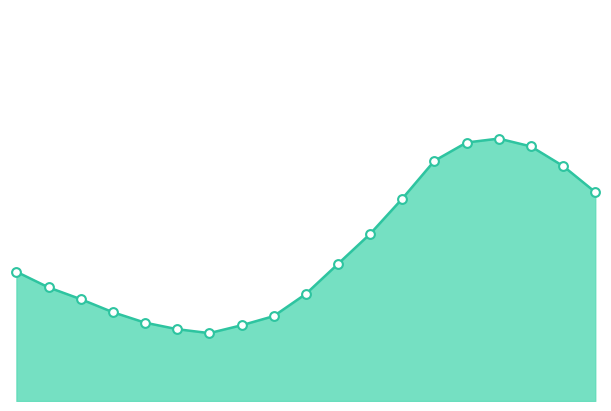

Which series has the largest total across all categories?

temperature_line